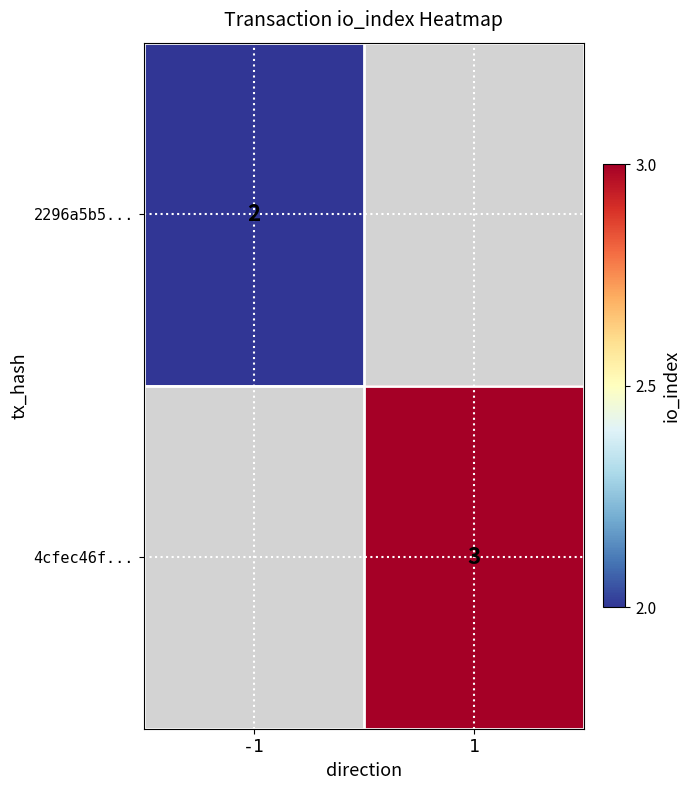

Count the number of categories in the chart.

2